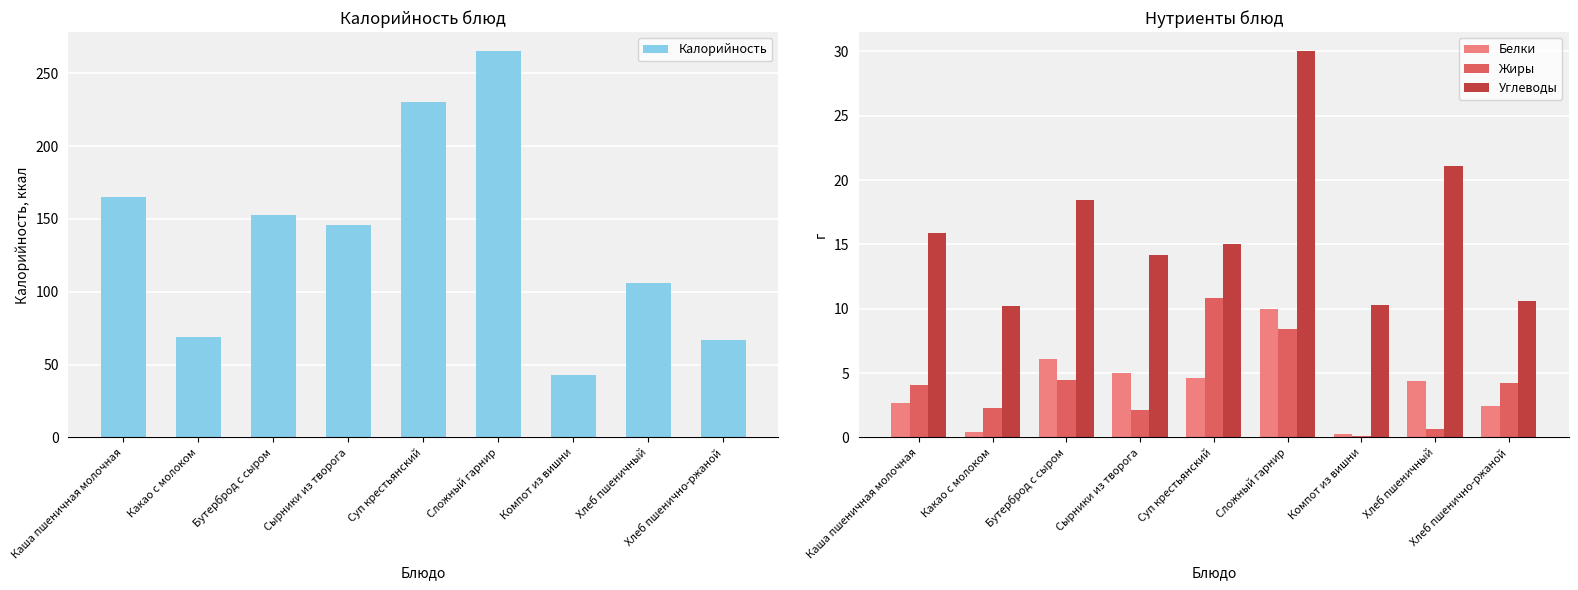

The Углеводы series shows 3.3 at Хлеб пшенично-ржаной. True or false?

False